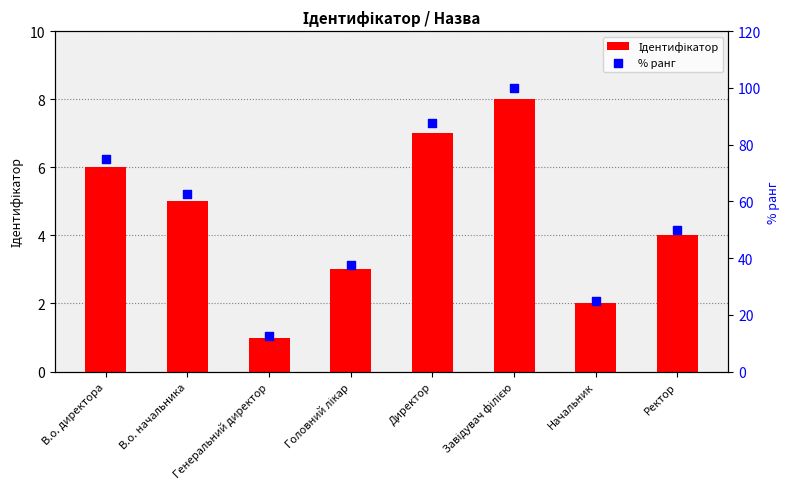

Which series reaches the minimum Y coordinate?

Ідентифікатор